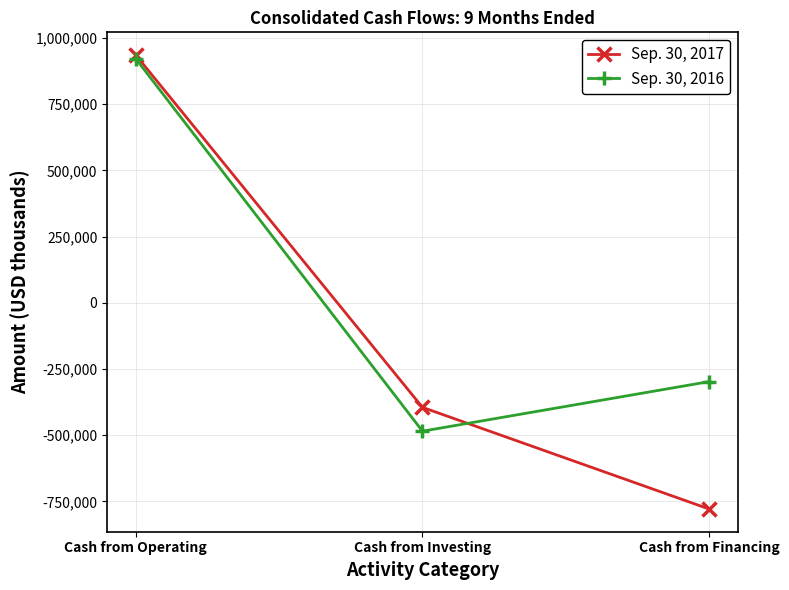

What is the difference between the Sep. 30, 2016 values at Cash from Financing and Cash from Investing?

187167